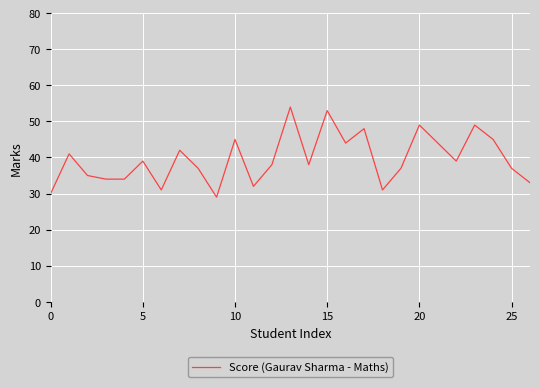

What is the difference between the maximum and minimum values?

25